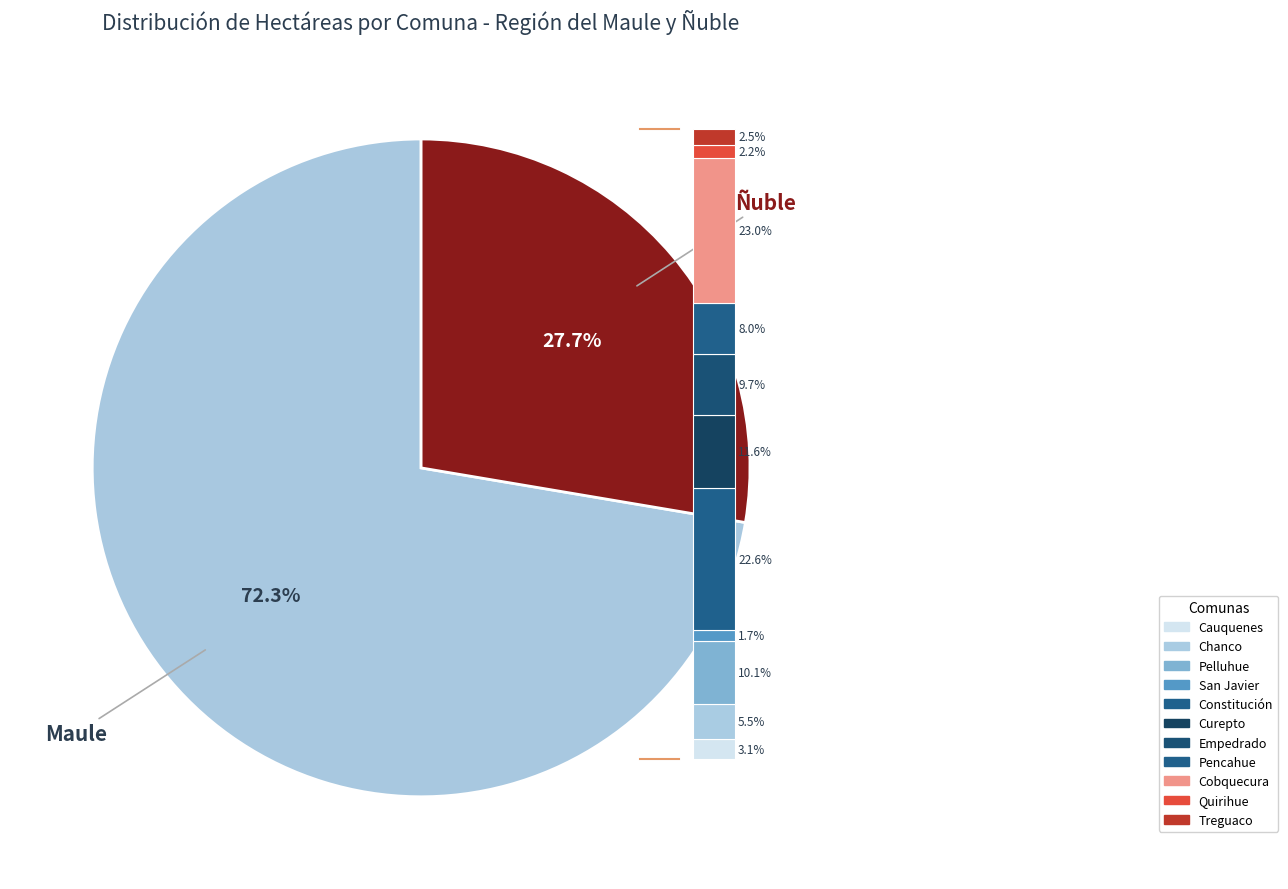

Which has a higher value, Pelluhue or Cobquecura?

Cobquecura